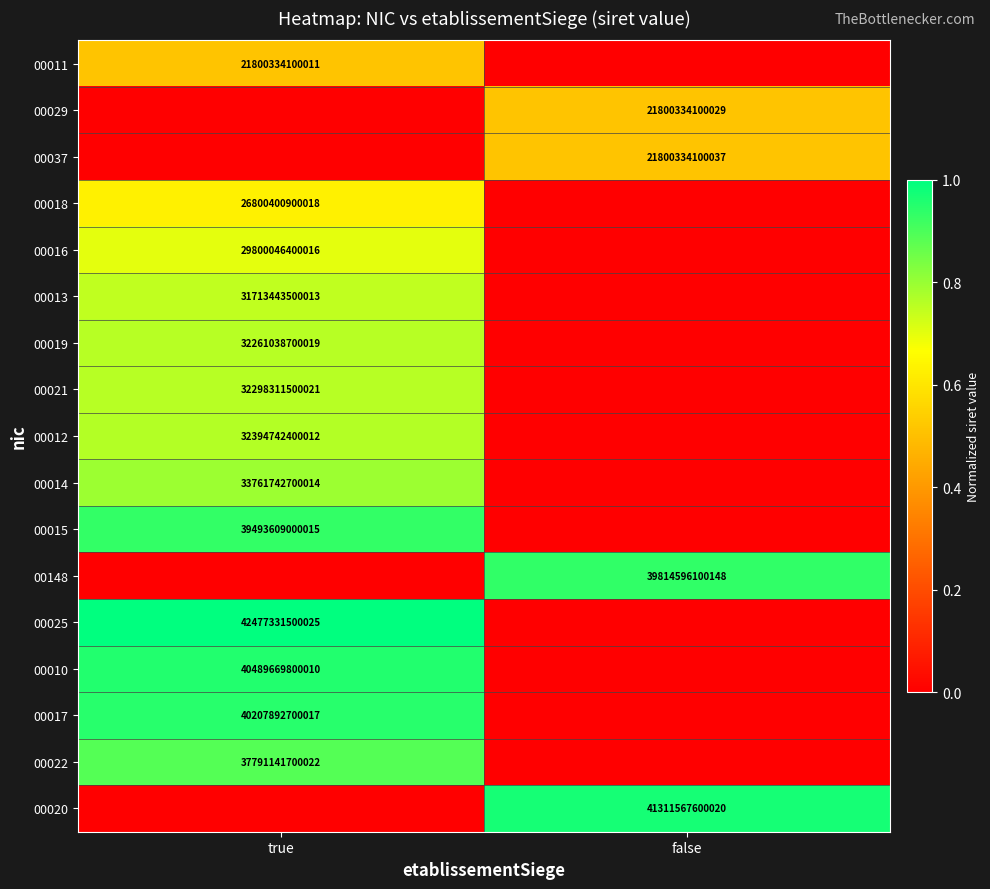

Which category has the lowest value across all series?

false